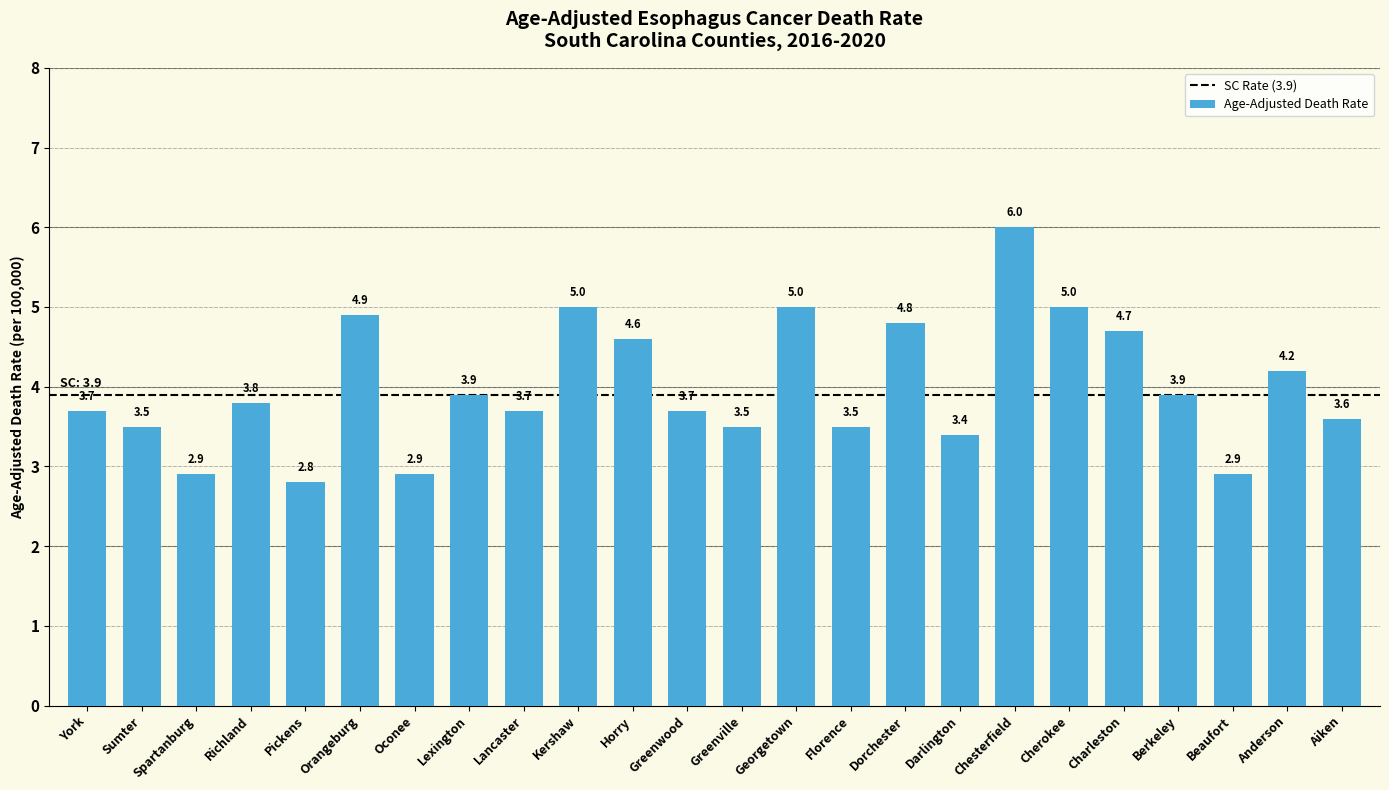

What is the label of the 16th bar from the right?

Lancaster